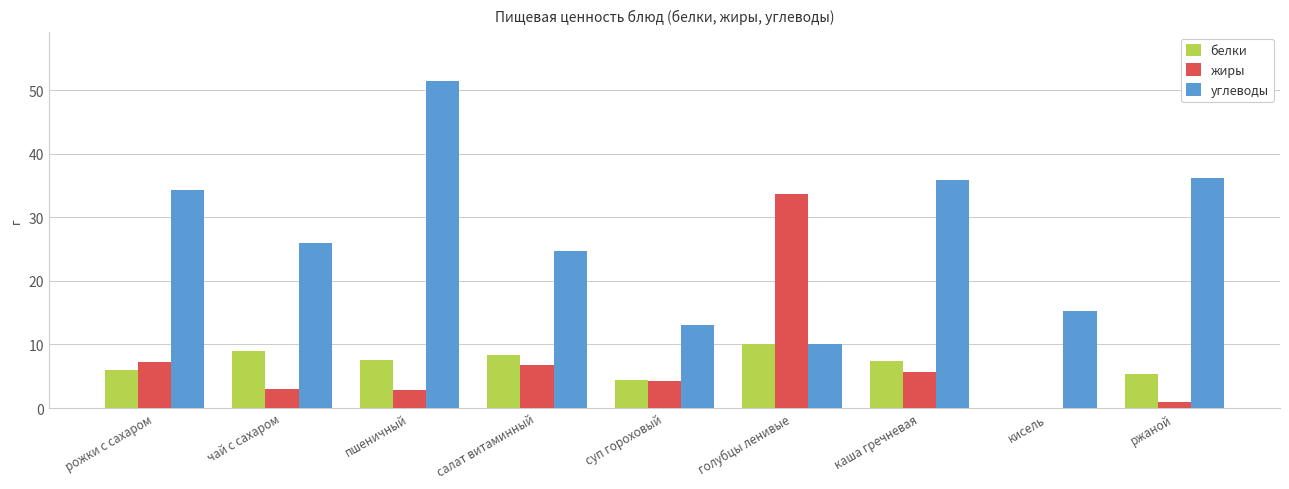

The жиры series shows 1.6 at рожки с сахаром. True or false?

False